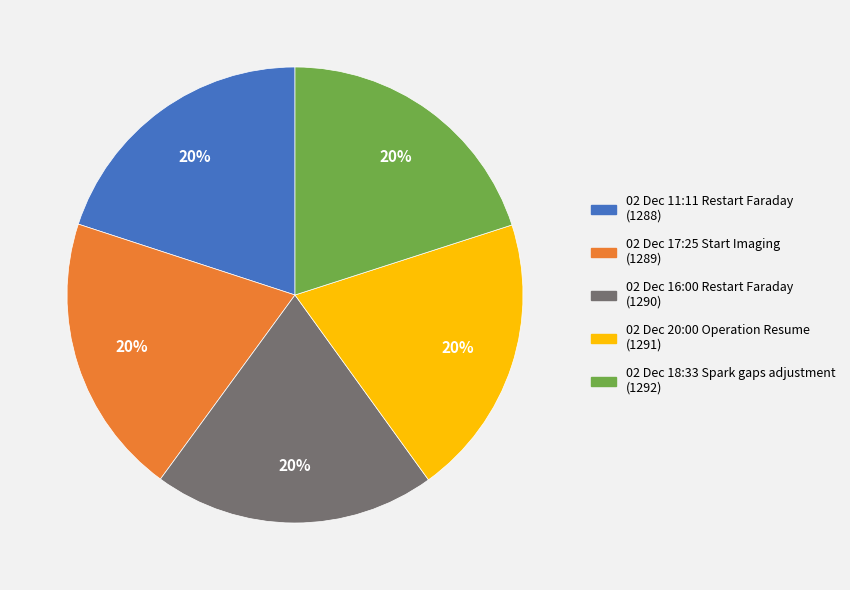

Does any single category account for the majority?

No